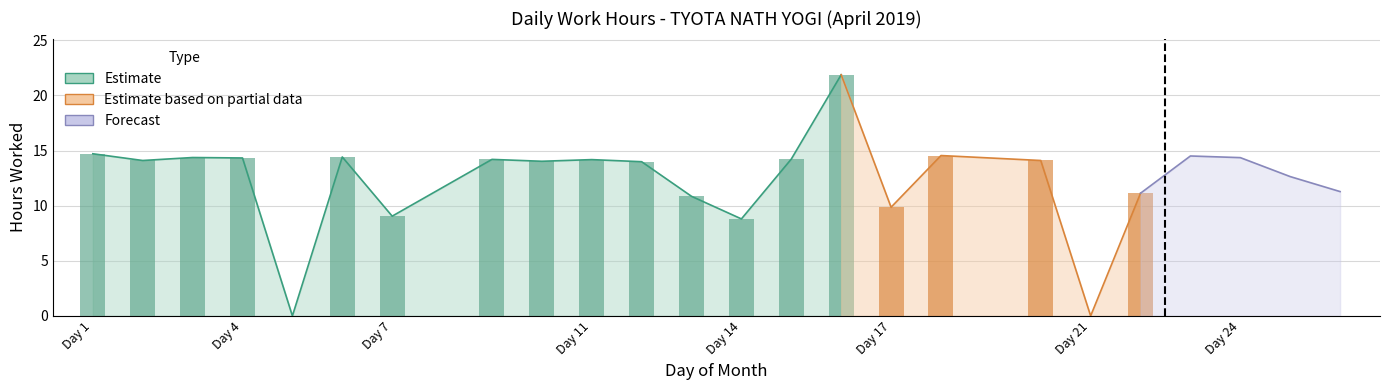

Are the bars grouped side by side (vs. stacked)?

No